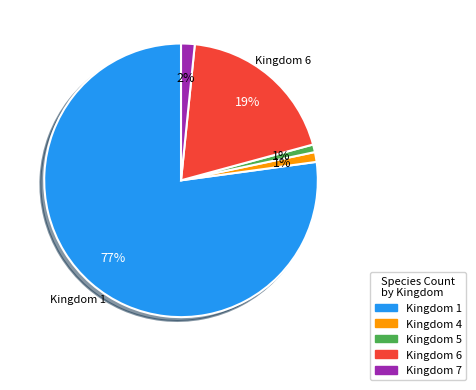

Which slice is the largest?

Kingdom 1